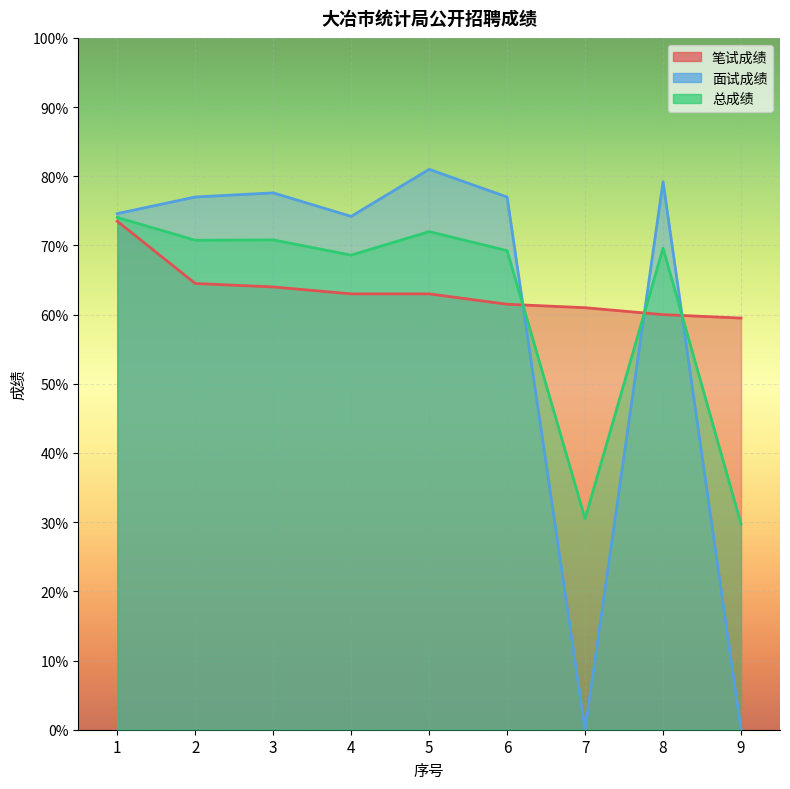

How many lines are shown in the chart?

3